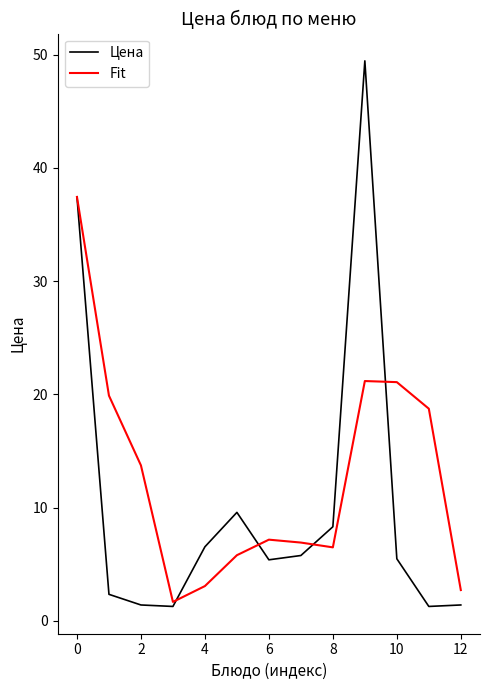

Which series has the largest total across all categories?

Fit